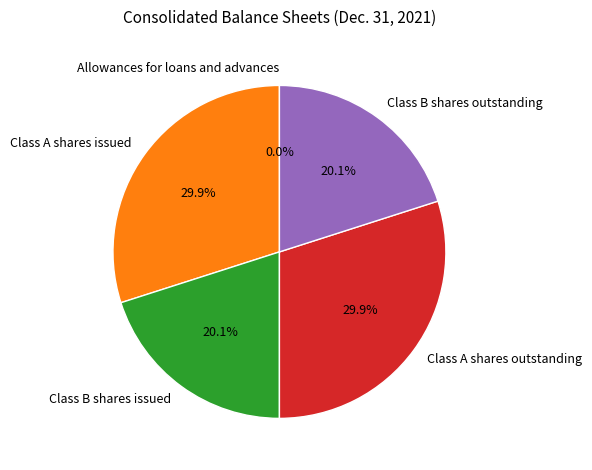

Does Class B shares outstanding account for over 50% of the chart?

No